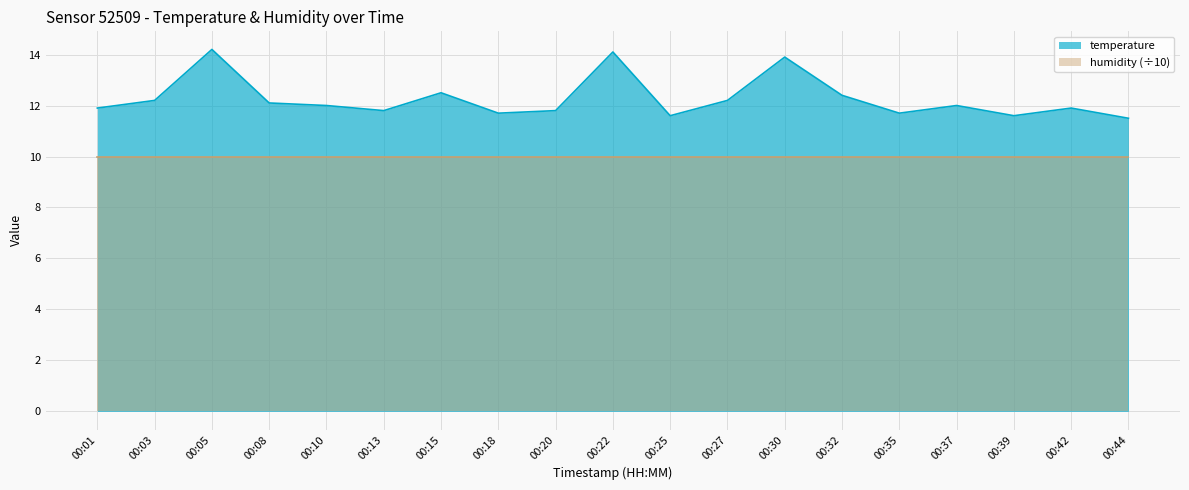

Where is the data nearest to the value 12?

00:10